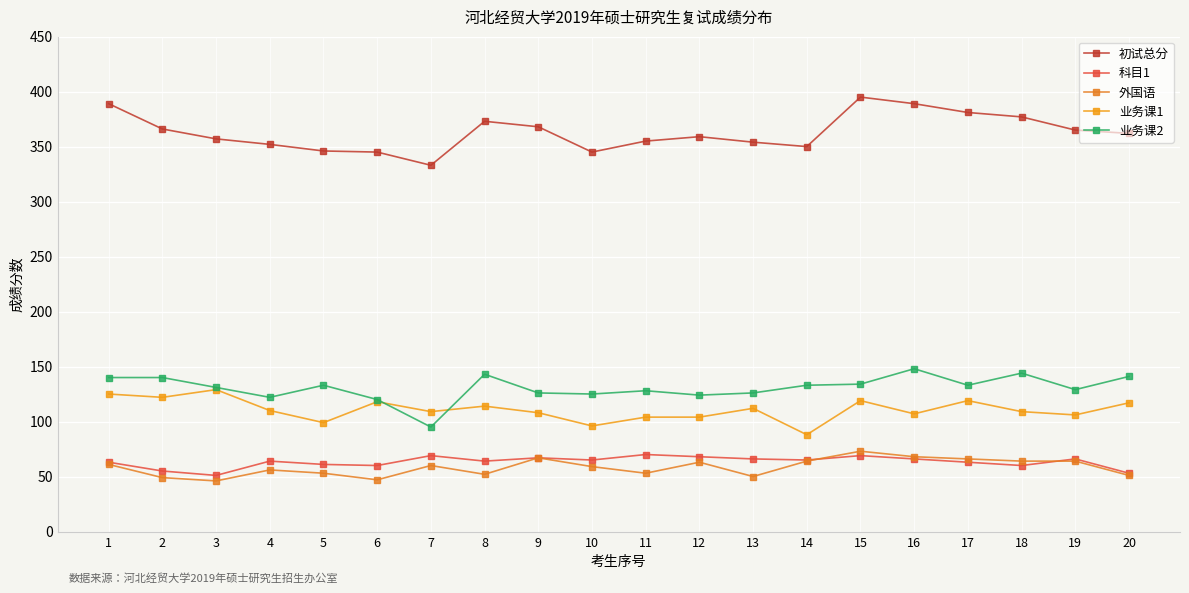

At 11, list the series in order from smallest to largest.

外国语, 科目1, 业务课1, 业务课2, 初试总分